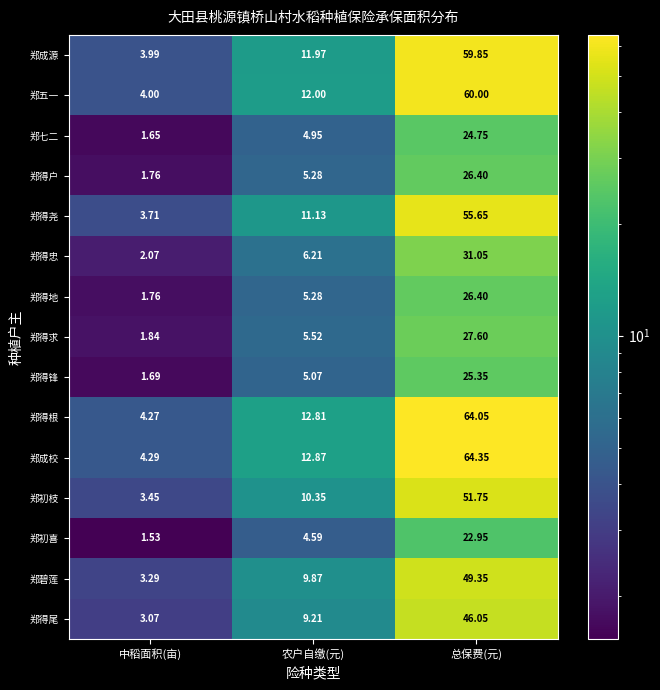

At which label does 郑得尾 first exceed 9?

农户自缴(元)